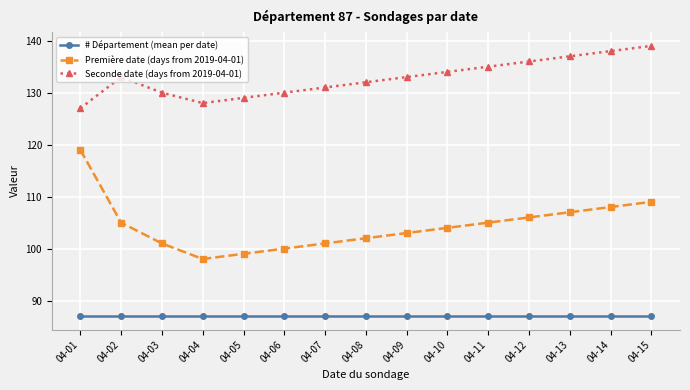

Count the number of categories in the chart.

15